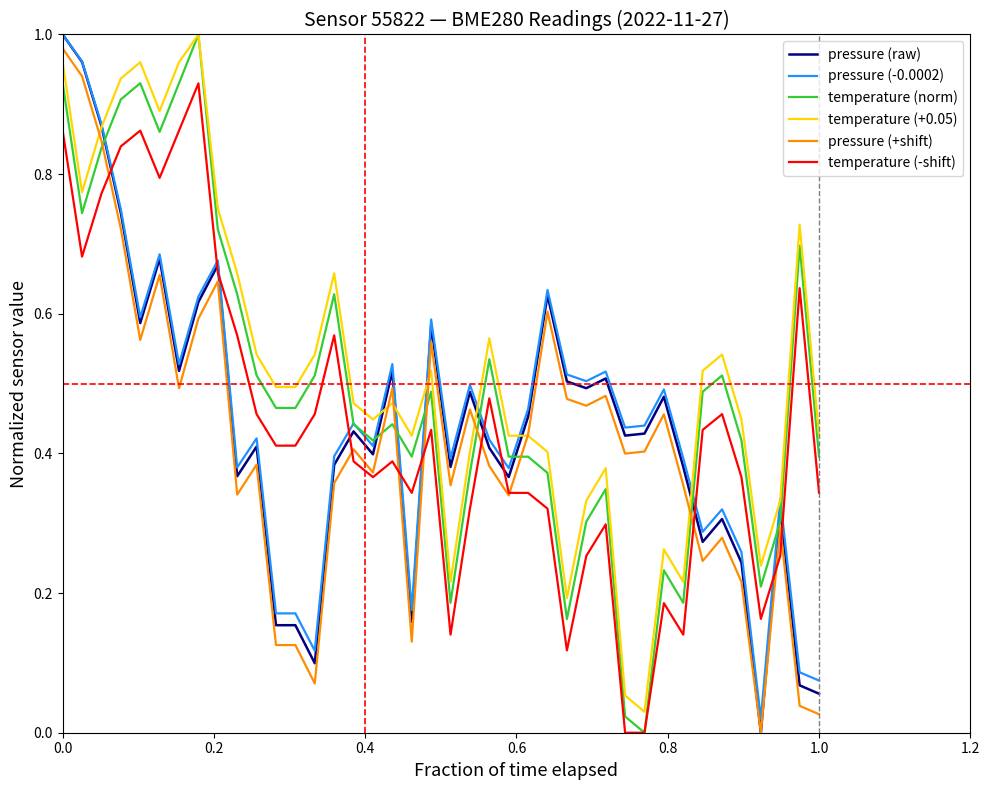

Which series has the largest total across all categories?

temperature (+0.05)